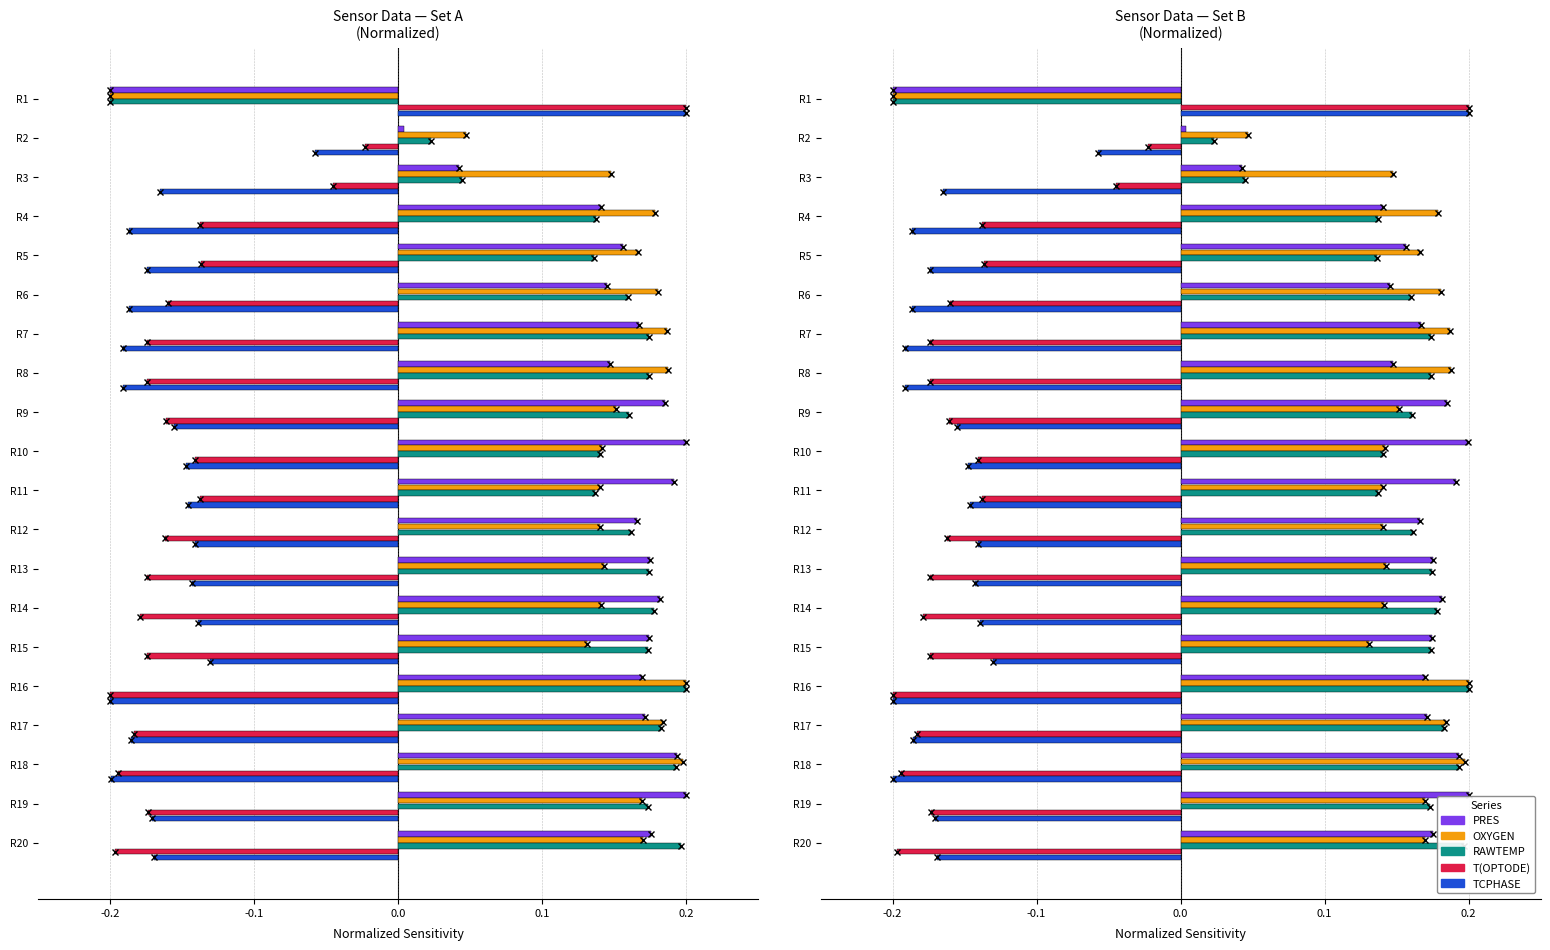

Reading left to right, extract all data points from this chart.

PRES: -0.2	0.0	0.0	0.1	0.2	0.1	0.2	0.1	0.2	0.2	0.2	0.2	0.2	0.2	0.2	0.2	0.2	0.2	0.2	0.2
OXYGEN: -0.2	0.0	0.1	0.2	0.2	0.2	0.2	0.2	0.2	0.1	0.1	0.1	0.1	0.1	0.1	0.2	0.2	0.2	0.2	0.2
RAWTEMP: -0.2	0.0	0.0	0.1	0.1	0.2	0.2	0.2	0.2	0.1	0.1	0.2	0.2	0.2	0.2	0.2	0.2	0.2	0.2	0.2
T(OPTODE): 0.2	-0.0	-0.0	-0.1	-0.1	-0.2	-0.2	-0.2	-0.2	-0.1	-0.1	-0.2	-0.2	-0.2	-0.2	-0.2	-0.2	-0.2	-0.2	-0.2
TCPHASE: 0.2	-0.1	-0.2	-0.2	-0.2	-0.2	-0.2	-0.2	-0.2	-0.1	-0.1	-0.1	-0.1	-0.1	-0.1	-0.2	-0.2	-0.2	-0.2	-0.2